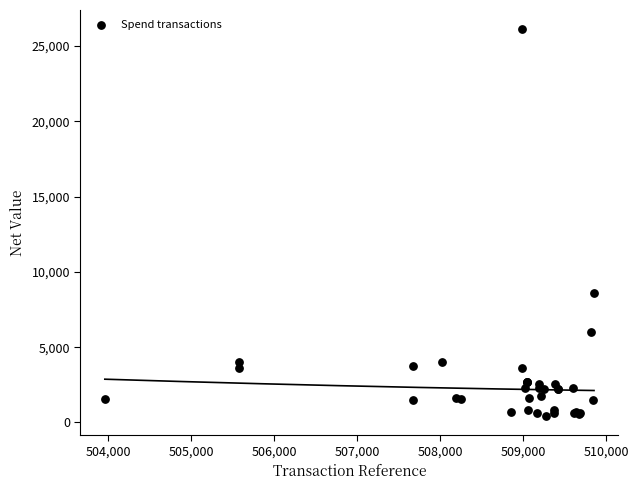

What Y value in the scatter plot is closest to 13270?

8594.6